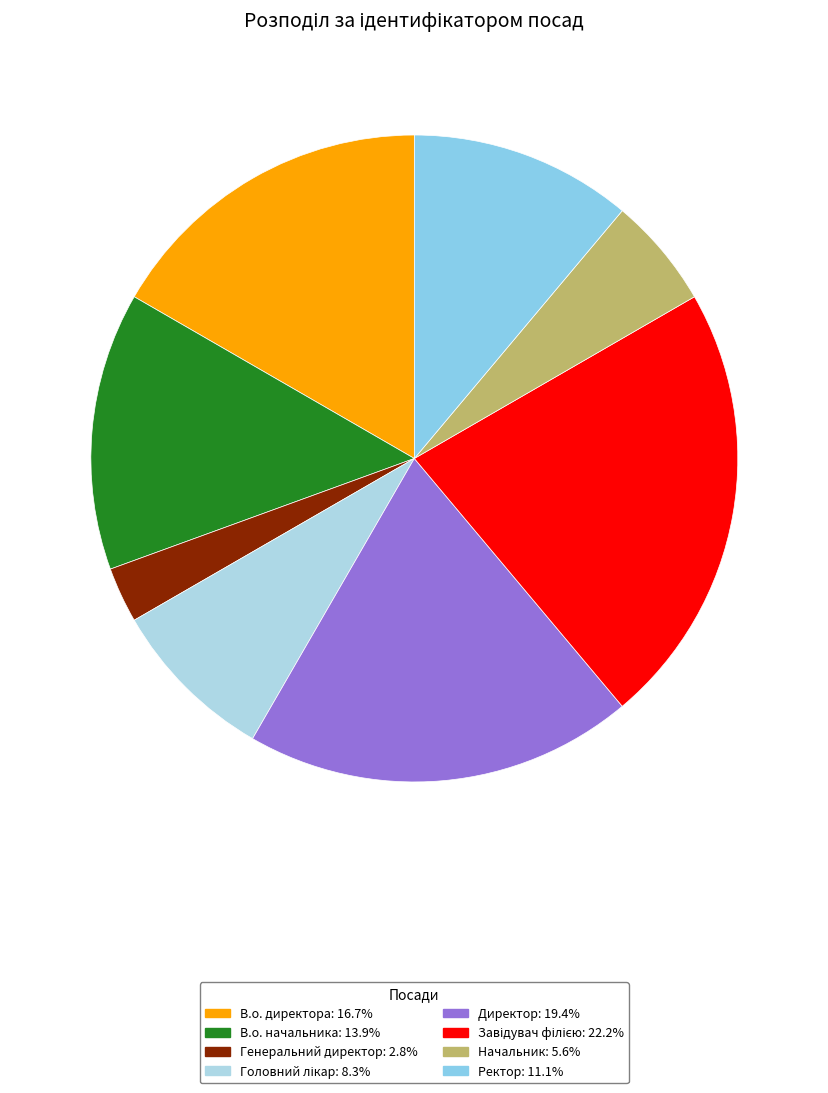

How many slices are in this pie chart?

8